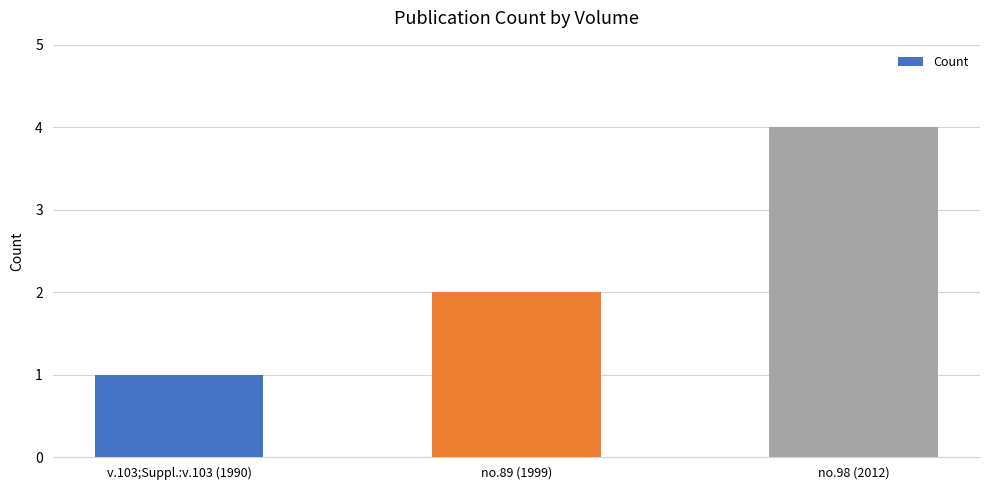

What is the sum of all values?

7